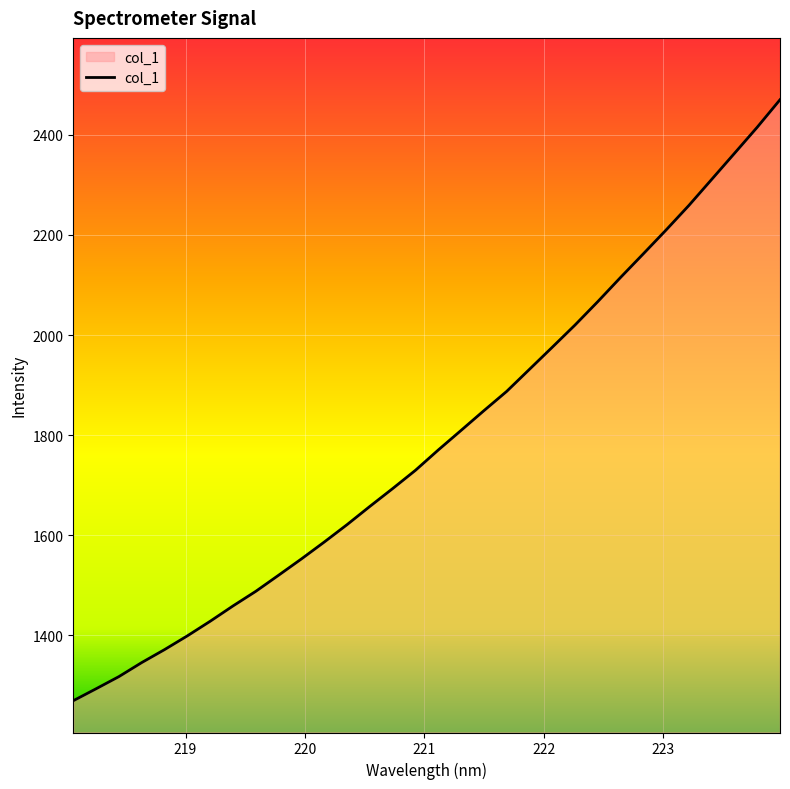

Reading right to left, list all the values displayed in this chart.

2469.8	2414.9	2362.7	2310.7	2258.8	2209.8	2162.2	2115.0	2066.7	2019.9	1975.5	1931.4	1887.4	1848.8	1809.5	1770.4	1729.9	1693.4	1657.8	1621.3	1586.6	1552.9	1520.4	1488.2	1459.0	1428.4	1399.3	1371.8	1345.9	1317.9	1293.6	1269.8